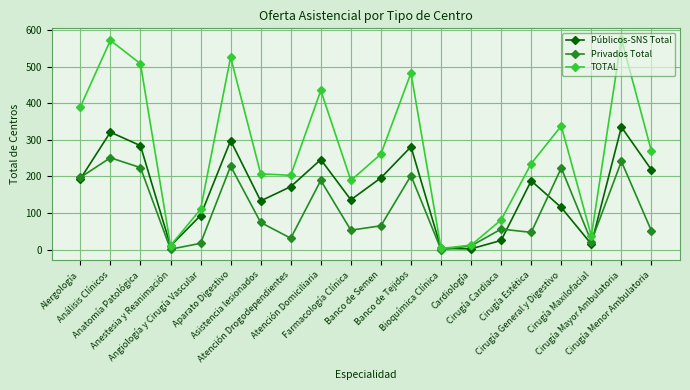

What is the highest value of the TOTAL series?

576